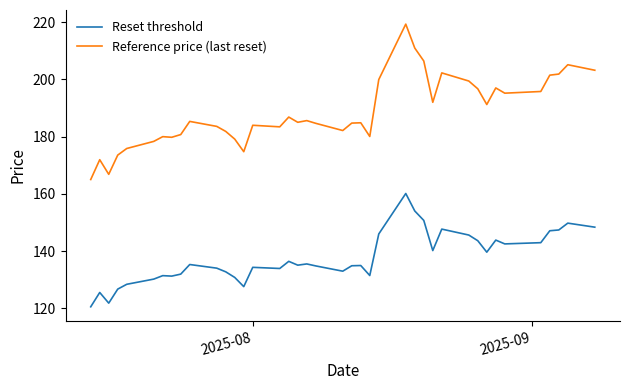

True or false: Reset threshold and Reference price (last reset) cross at least once.

False